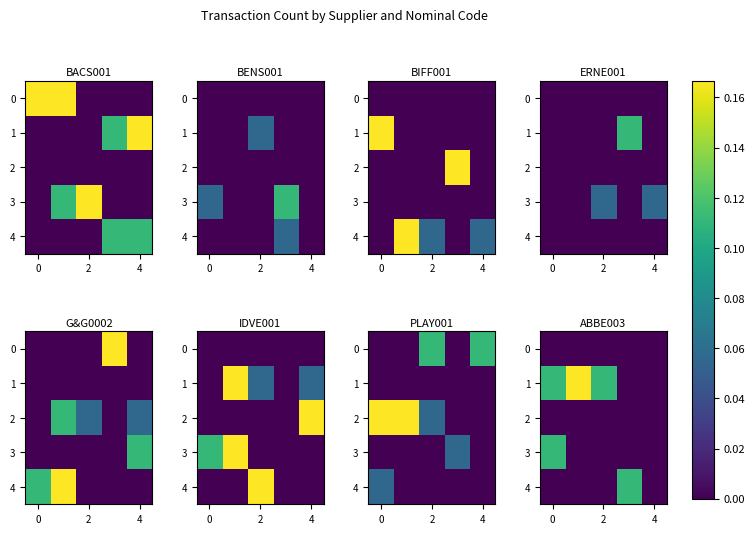

What is the highest value of the row_1 series?

0.2